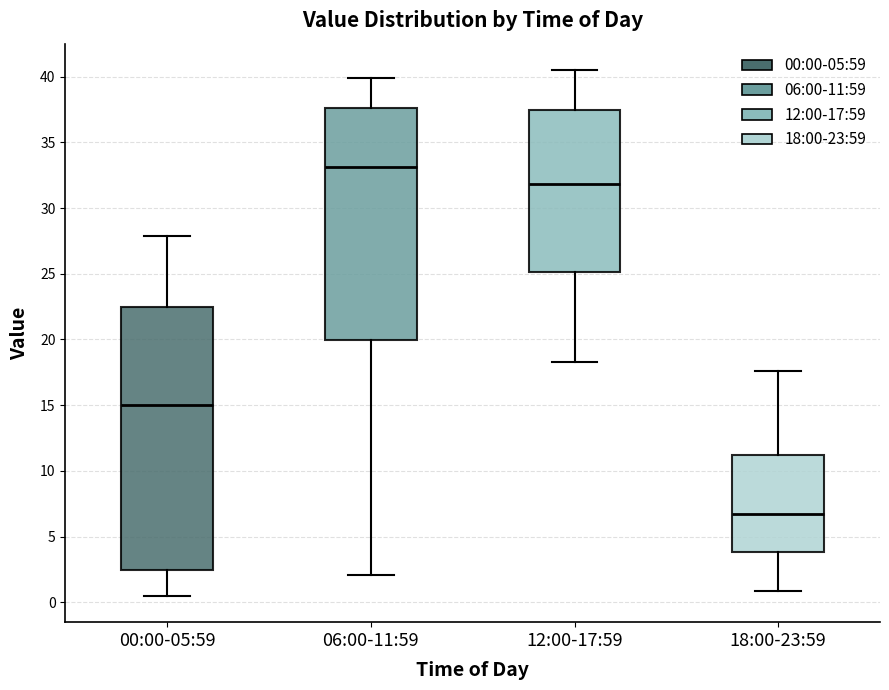

Comparing the boxes themselves (not the whiskers), which one is the tallest?

00:00-05:59